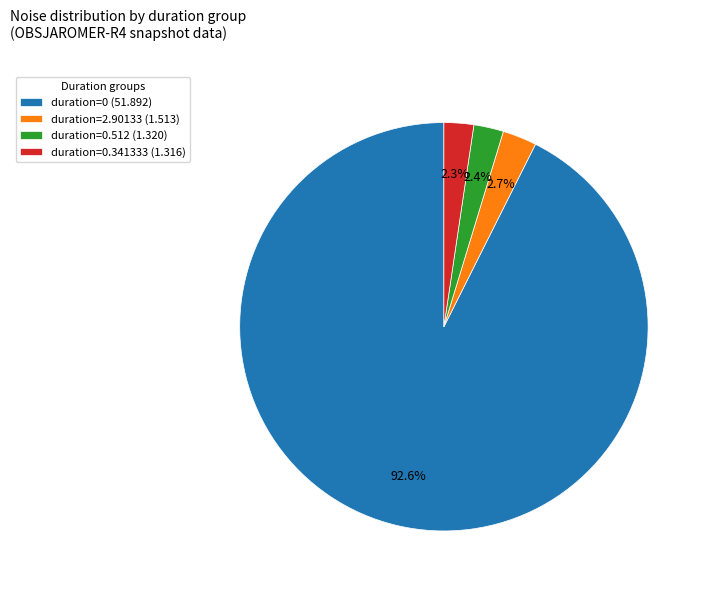

Which has a higher value, duration=0.512 (1.320) or duration=0 (51.892)?

duration=0 (51.892)